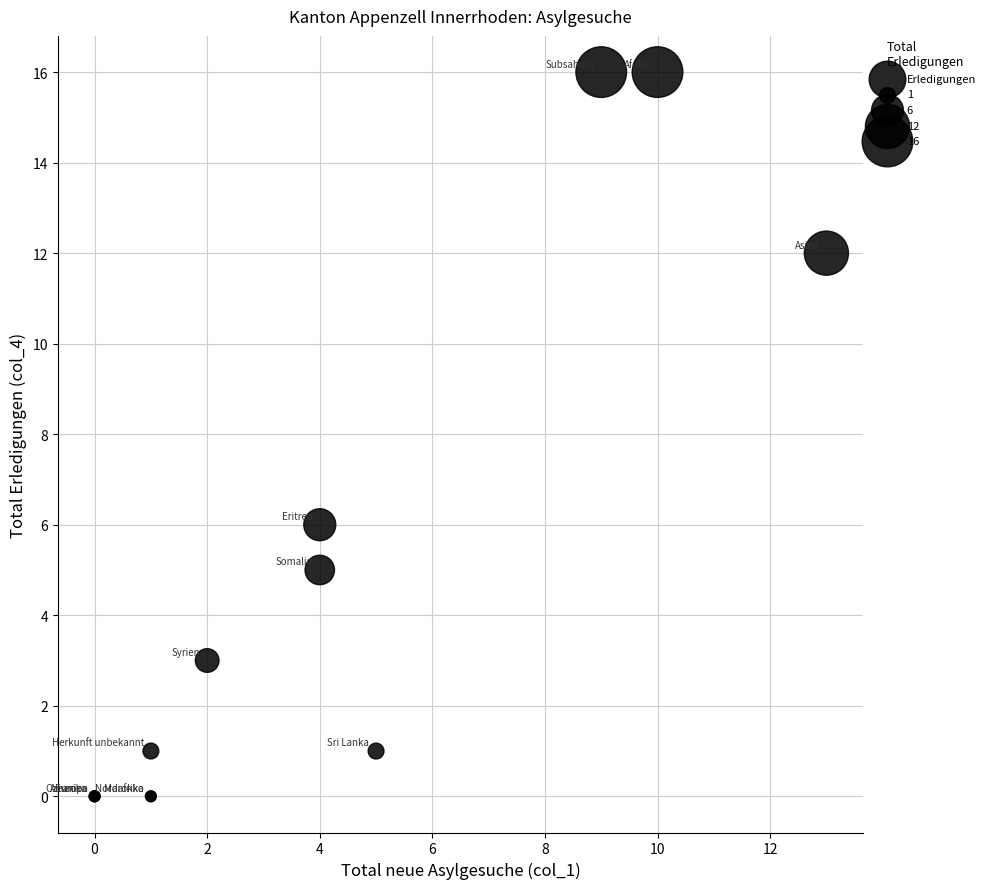

What Y value in the scatter plot is closest to 8?

6